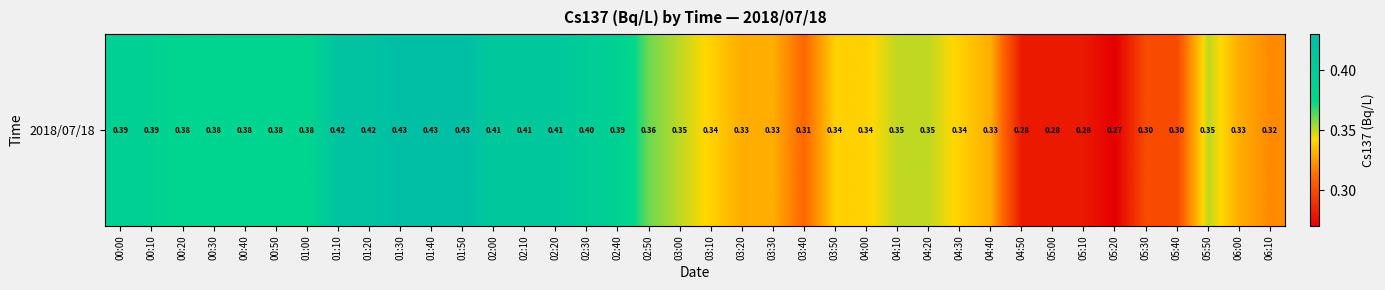

Reading right to left, list all the values displayed in this chart.

0.3	0.3	0.3	0.3	0.3	0.3	0.3	0.3	0.3	0.3	0.3	0.3	0.3	0.3	0.3	0.3	0.3	0.3	0.3	0.3	0.4	0.4	0.4	0.4	0.4	0.4	0.4	0.4	0.4	0.4	0.4	0.4	0.4	0.4	0.4	0.4	0.4	0.4